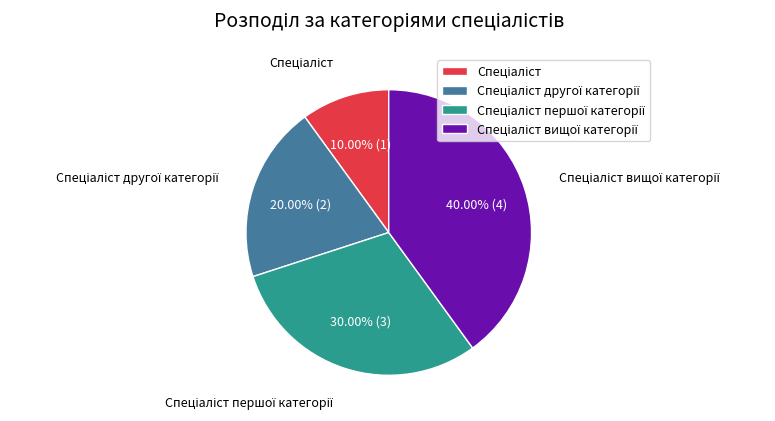

Is there any slice that represents more than half of the pie?

No